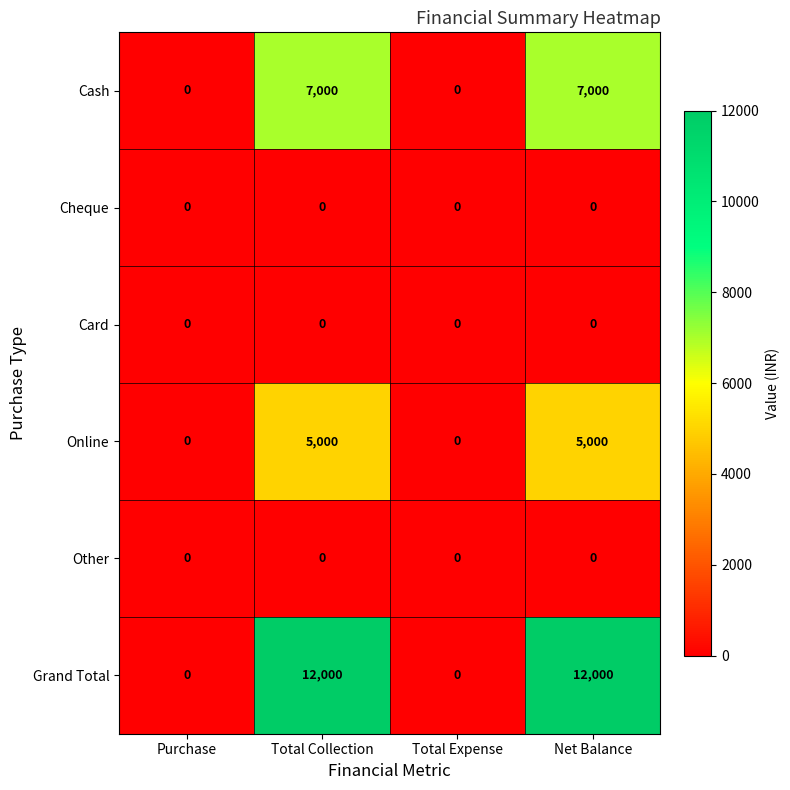

Which series has the largest total across all categories?

Grand Total